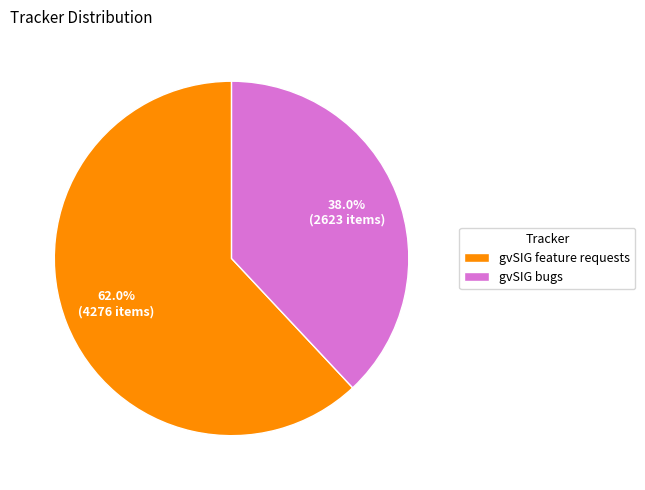

What is the largest slice in the pie chart?

gvSIG feature requests